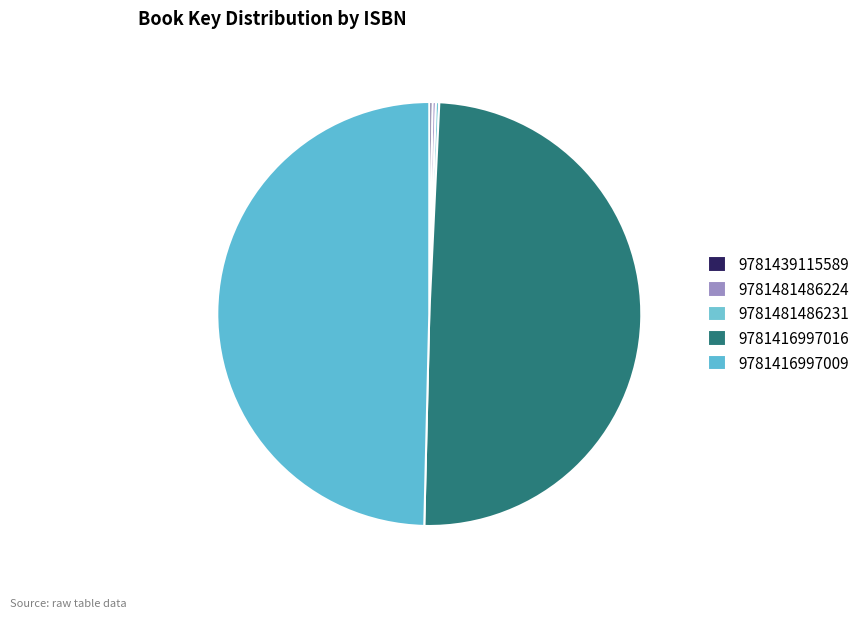

Rank the categories by value from highest to lowest.

9781416997016, 9781416997009, 9781439115589, 9781481486224, 9781481486231